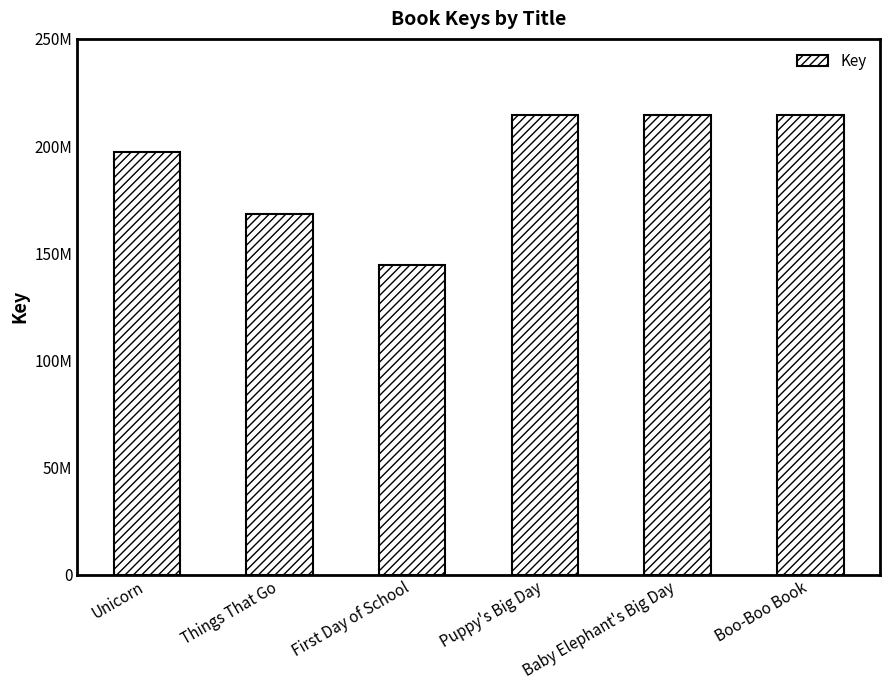

List the labels in order of value, smallest first.

First Day of School, Things That Go, Unicorn, Boo-Boo Book, Baby Elephant's Big Day, Puppy's Big Day